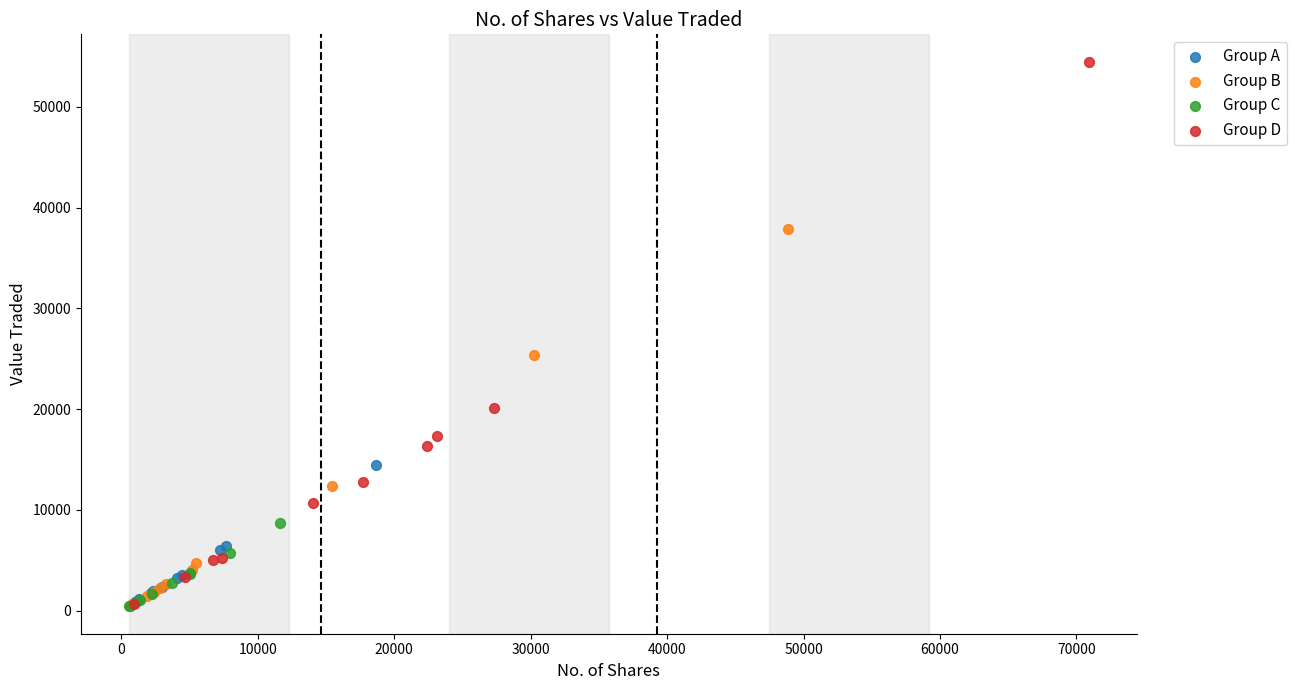

Which series contains the highest Y value?

Group D